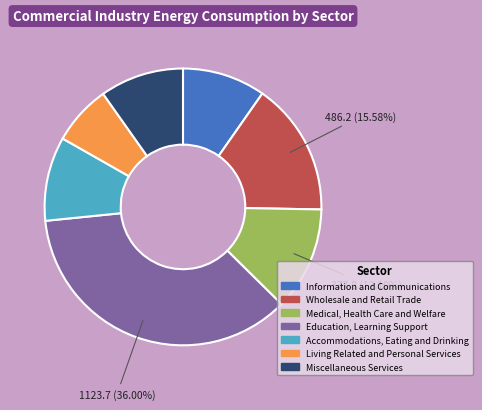

Is Medical, Health Care and Welfare the majority of the pie?

No